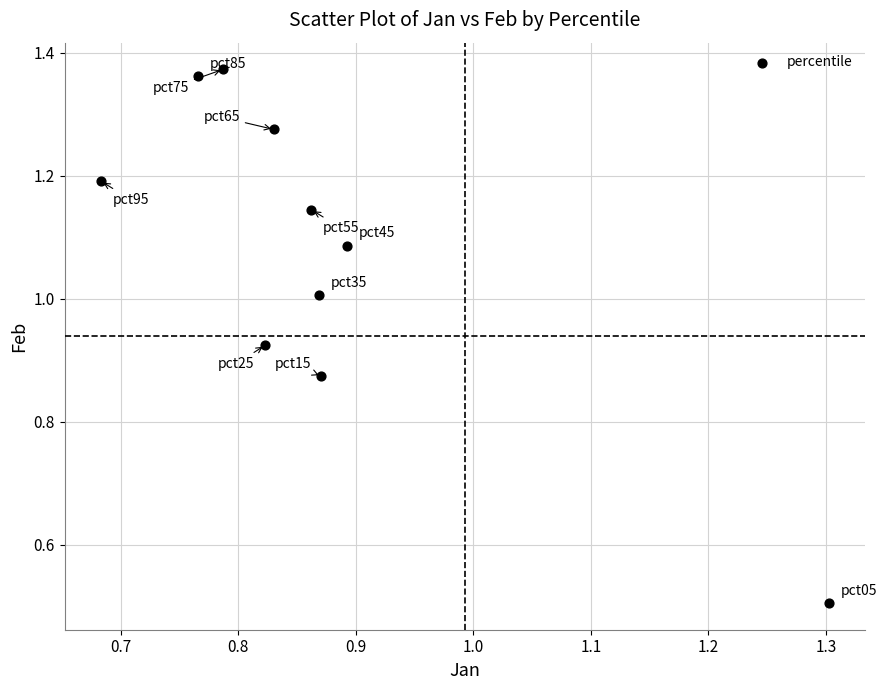

What Y value in the scatter plot is closest to 0?

0.5